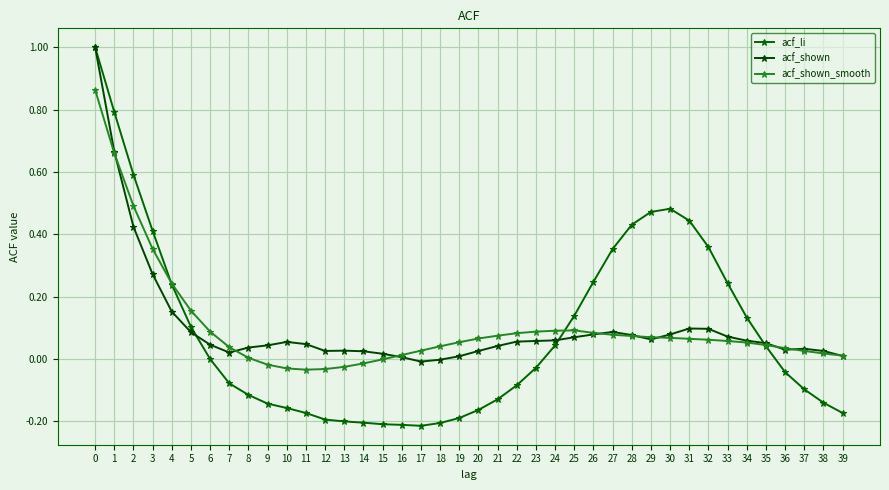

How many categories are shown in the chart?

40